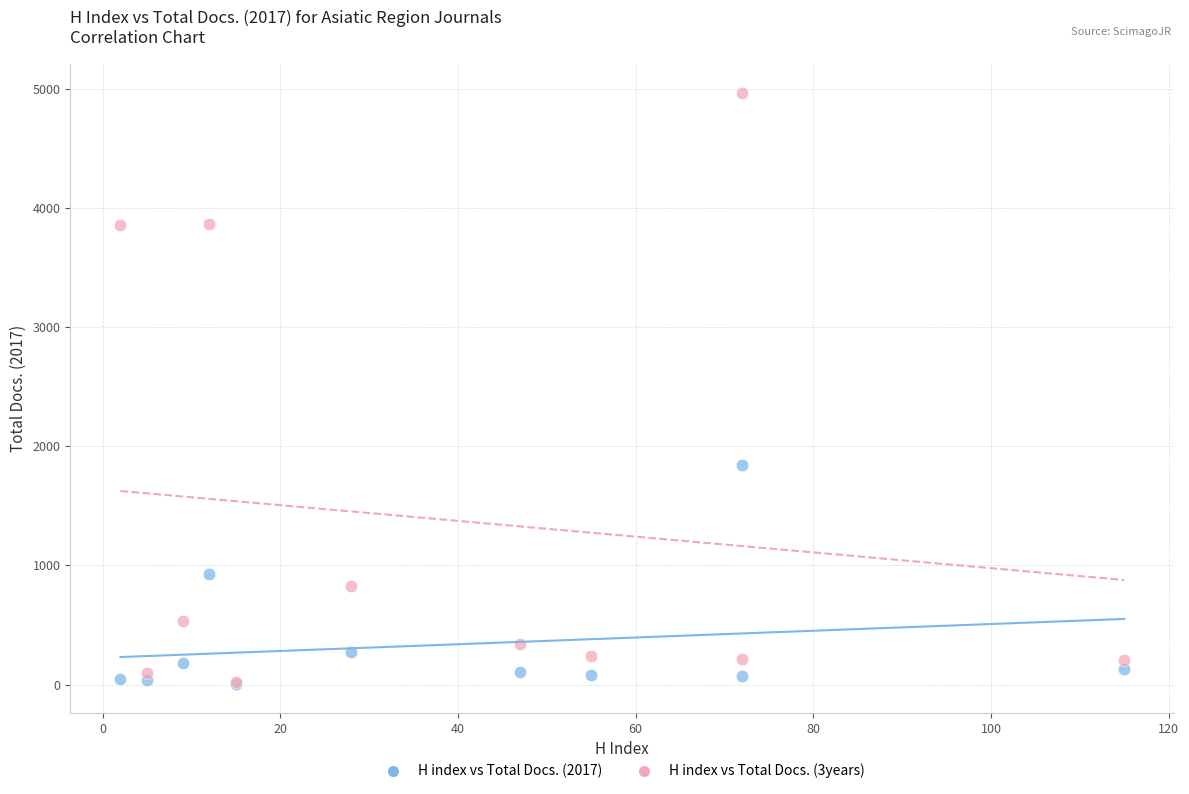

Across all series, what Y value is closest to 2485?

1839